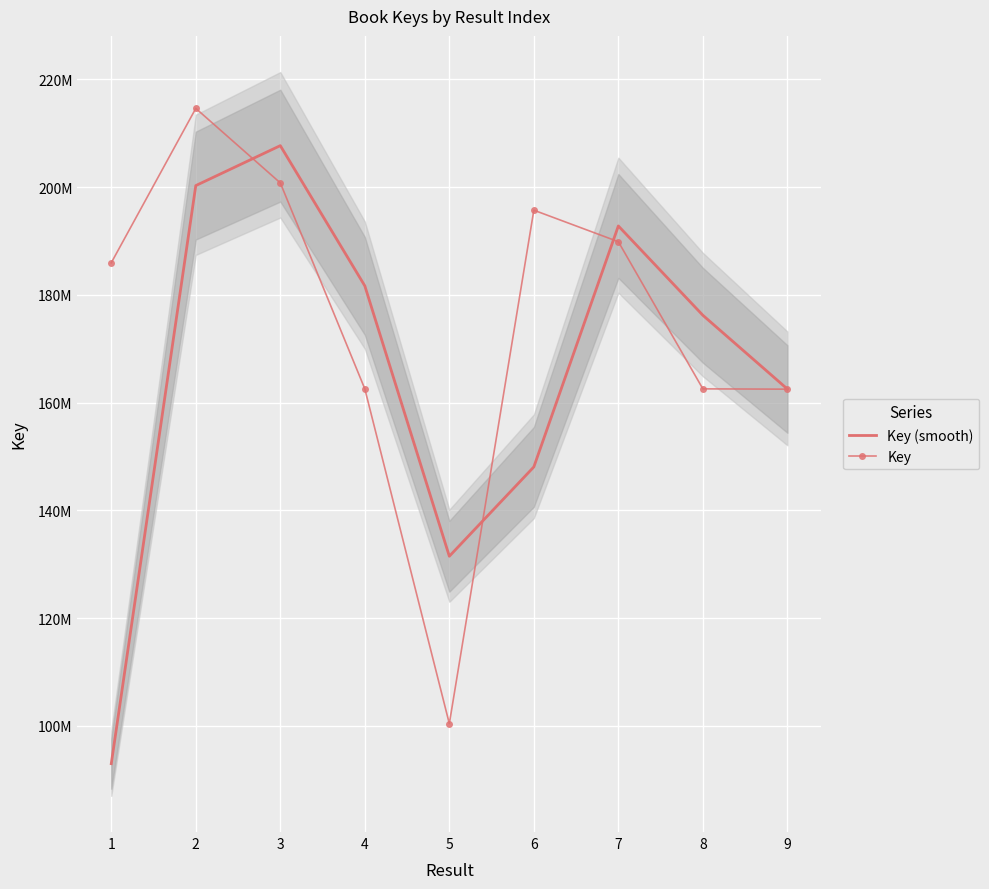

Rank the series by their average value, from highest to lowest.

Key, Key (smooth)